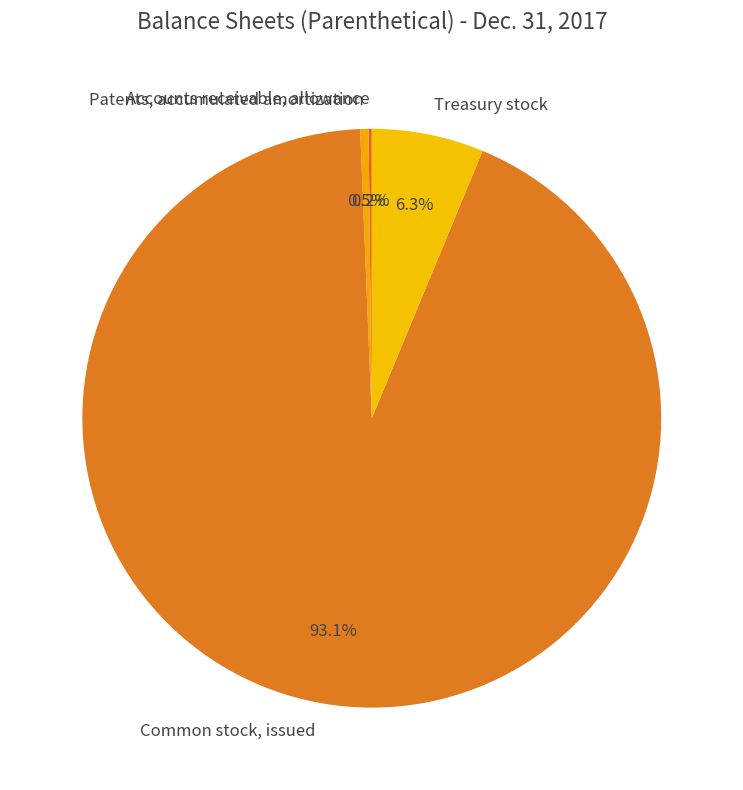

Which has a higher value, Patents, accumulated amortization or Common stock, issued?

Common stock, issued